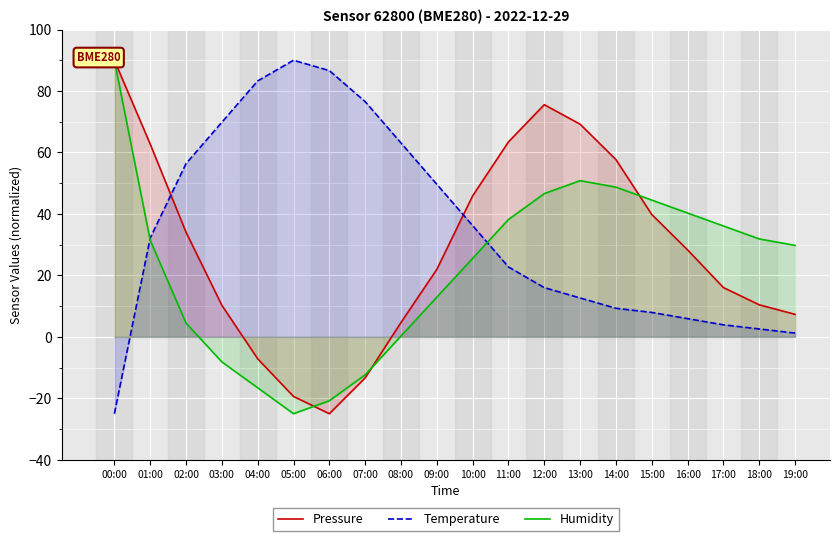

How many intersections are there between Pressure and Humidity?

3